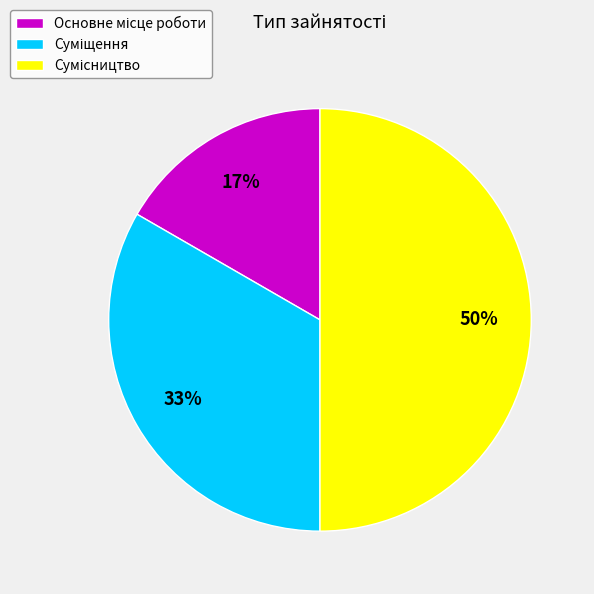

To the nearest percent, what is the difference between the largest and smallest slice percentages?

33%